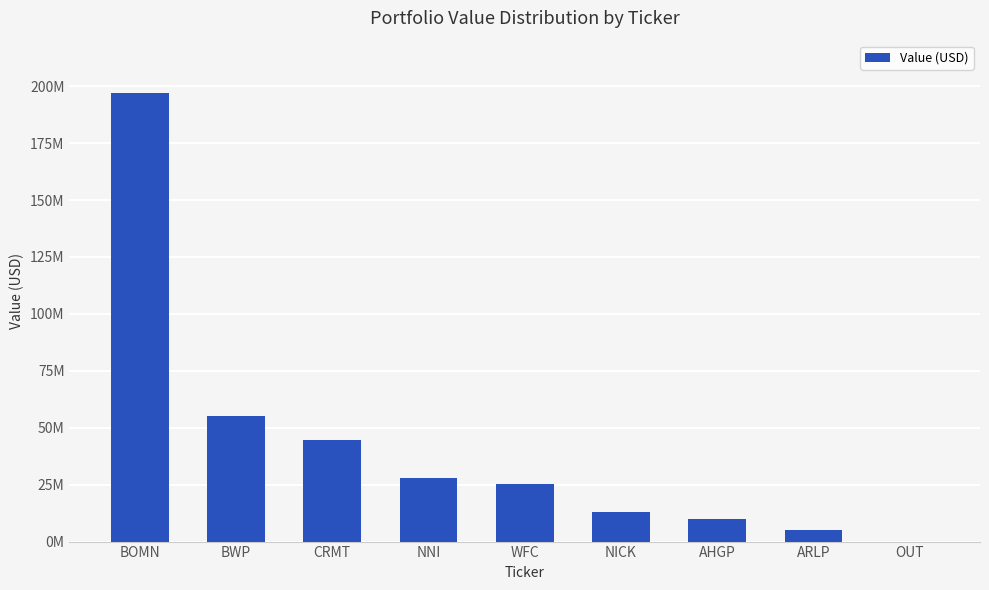

Reading left to right, extract all data points from this chart.

BOMN=196853000	BWP=55063000	CRMT=44770000	NNI=27840000	WFC=25247000	NICK=12815000	AHGP=9783000	ARLP=5286000	OUT=0